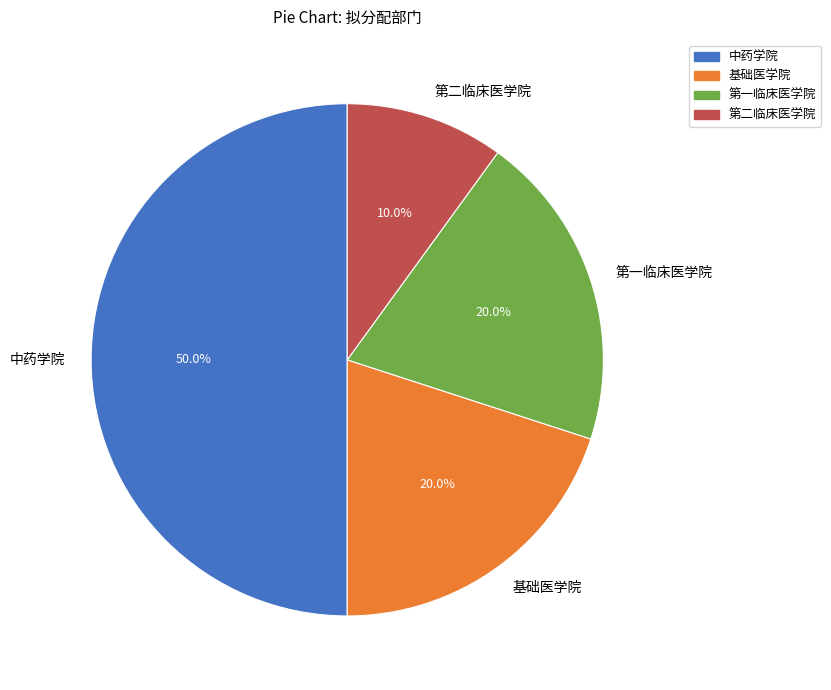

To the nearest percent, what is the combined percentage of 中药学院 and 第二临床医学院?

60%